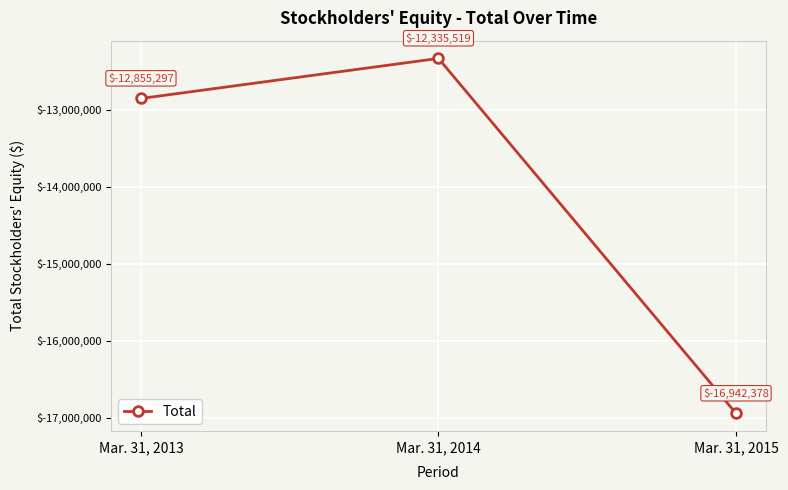

Where does the data first go above -12855297?

Mar. 31, 2014